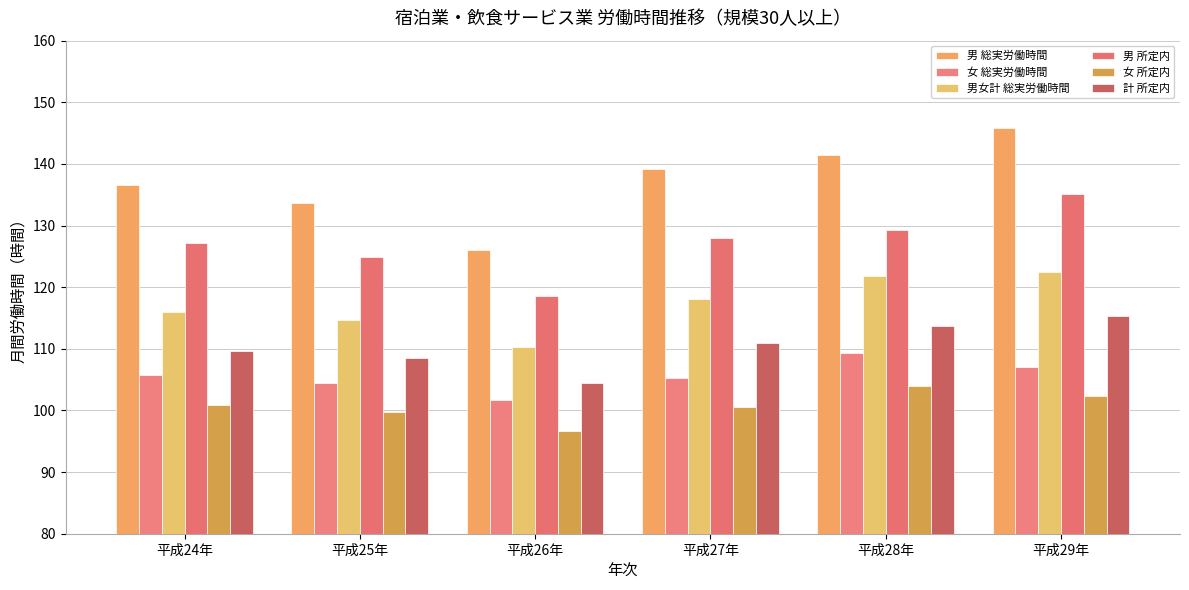

Which series has the largest total across all categories?

男 総実労働時間